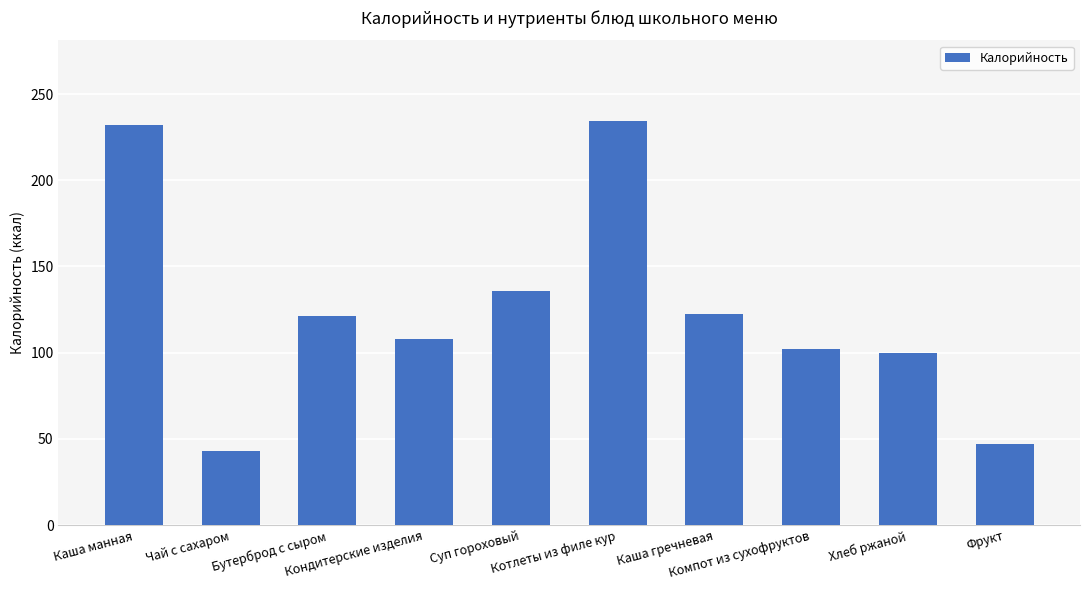

Which category has the lowest value across all series?

Чай с сахаром